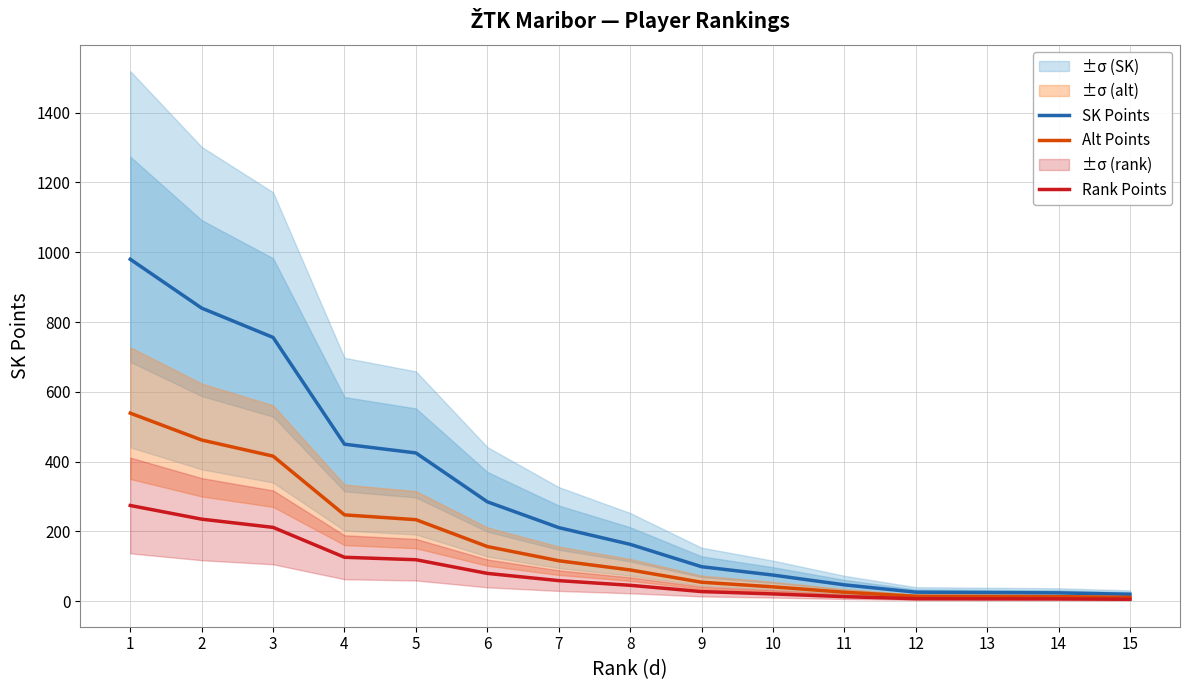

Rank the series by their maximum value, from lowest to highest.

Rank Points, Alt Points, SK Points